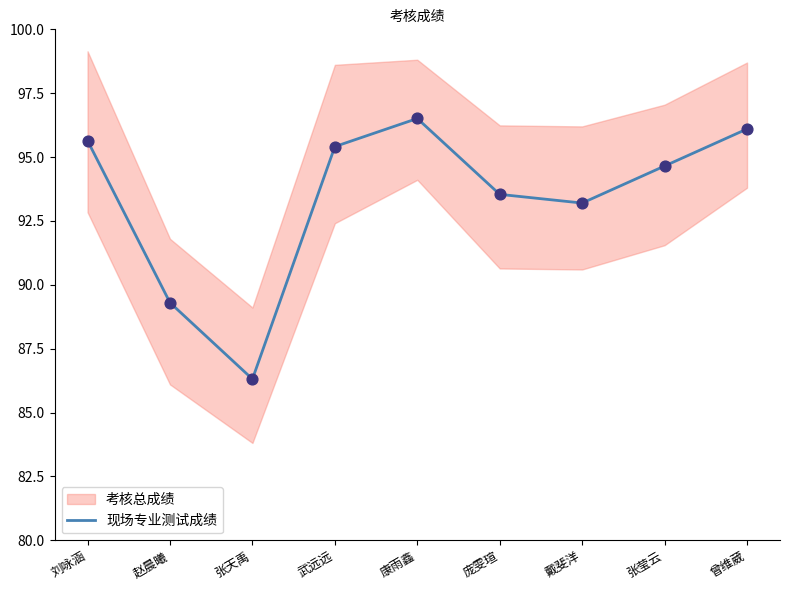

Between 武远远 and 戴斐洋, which is larger?

武远远